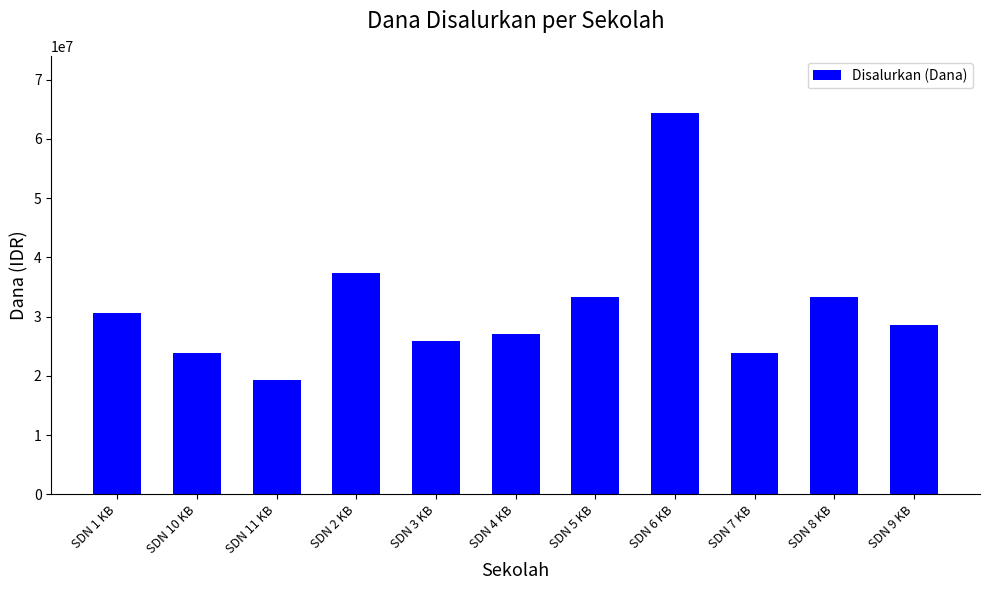

Where is the data nearest to the value 41850000?

SDN 2 KB